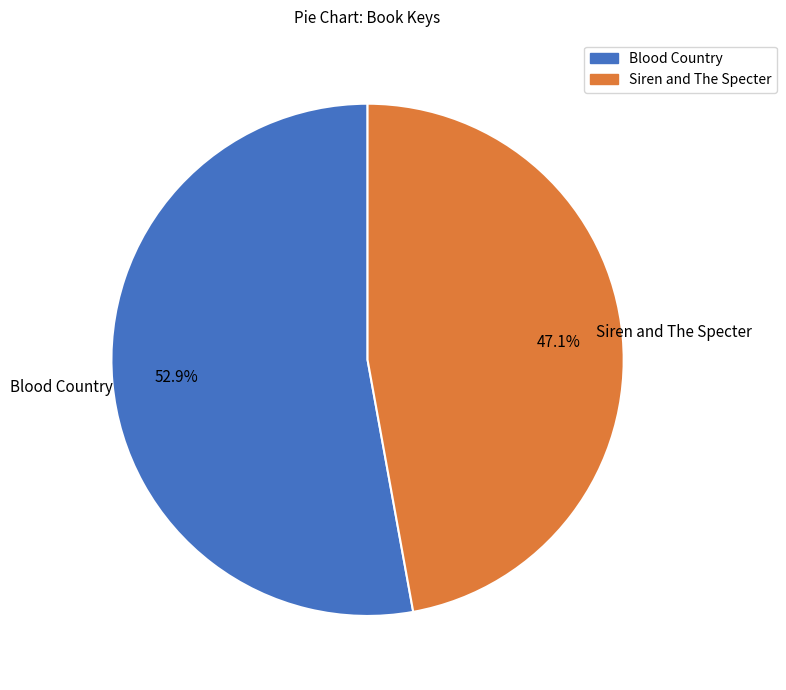

True or false: Siren and The Specter accounts for 47% of the total.

True